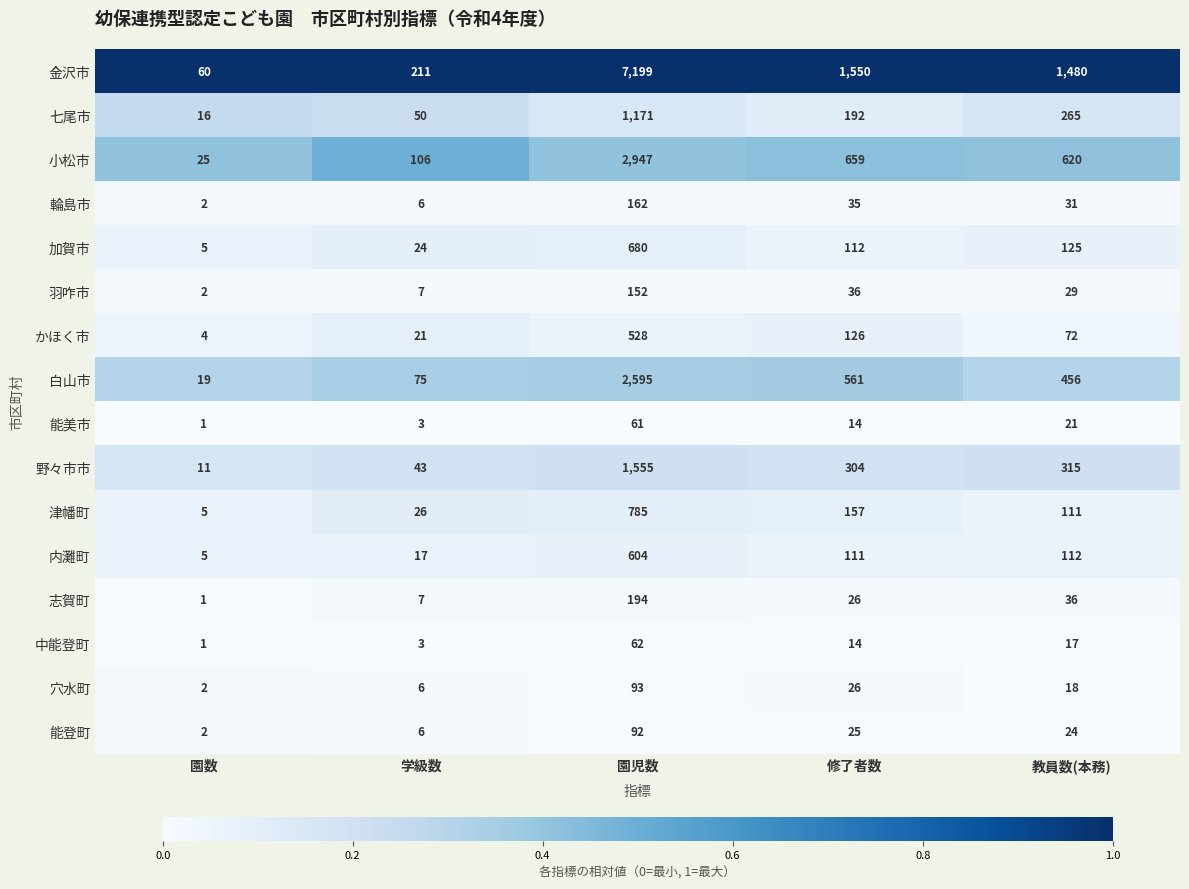

What is the minimum value for 野々市市?

11